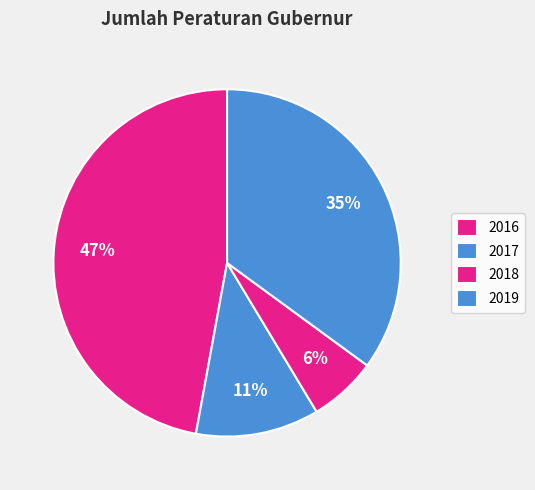

Does any single category account for the majority?

No